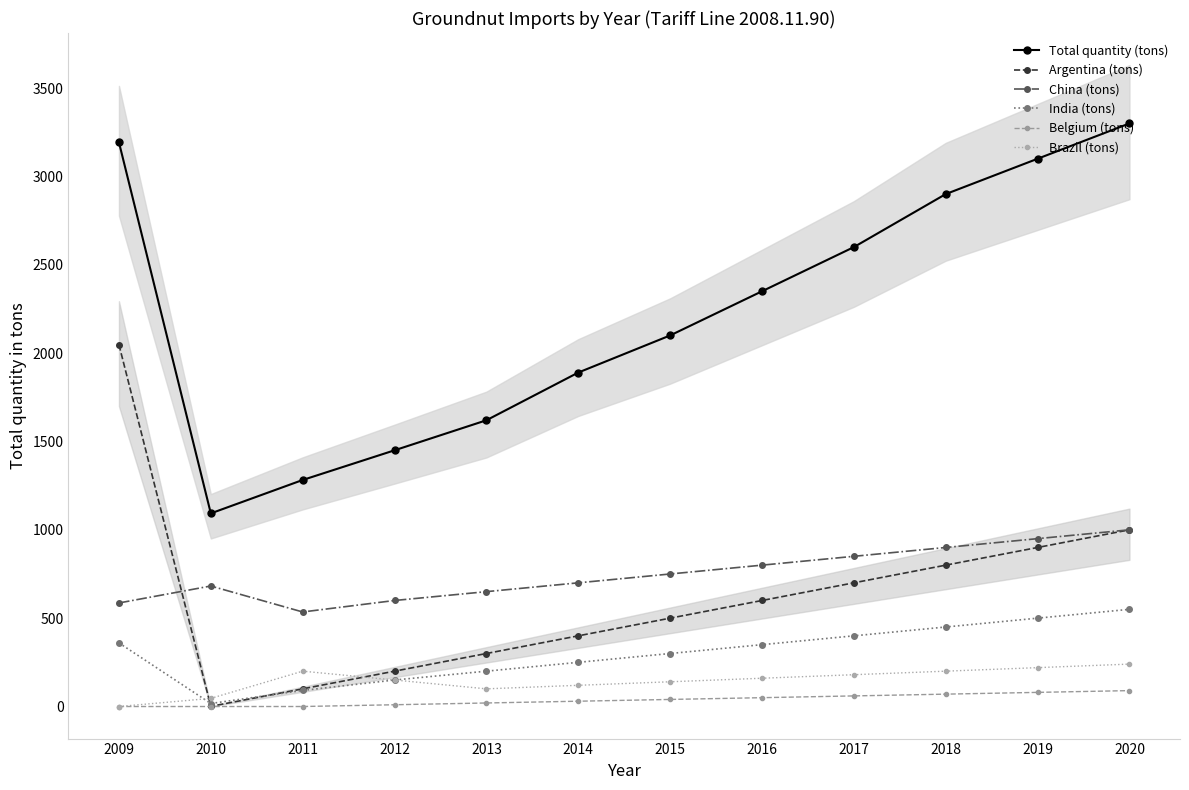

How many times do India (tons) and Brazil (tons) cross each other?

1